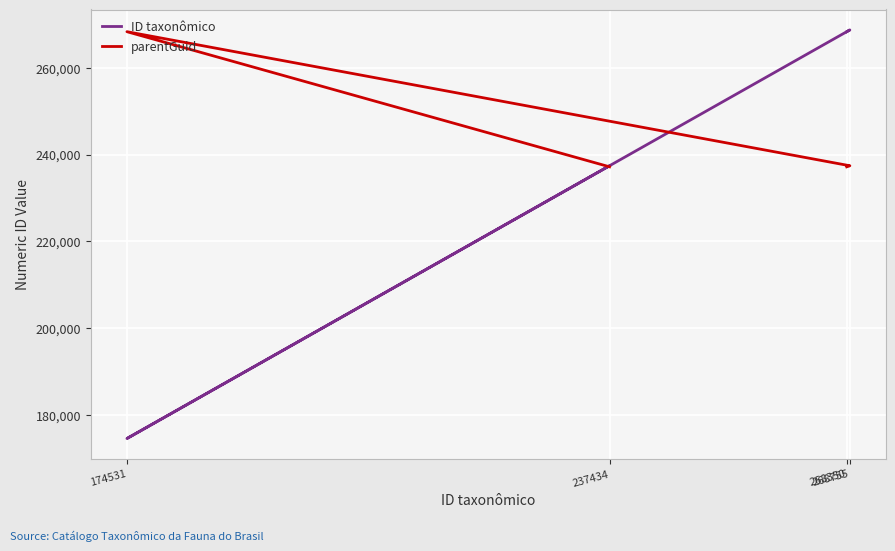

Read the ID taxonômico value at 174531, to the nearest 10.

174530